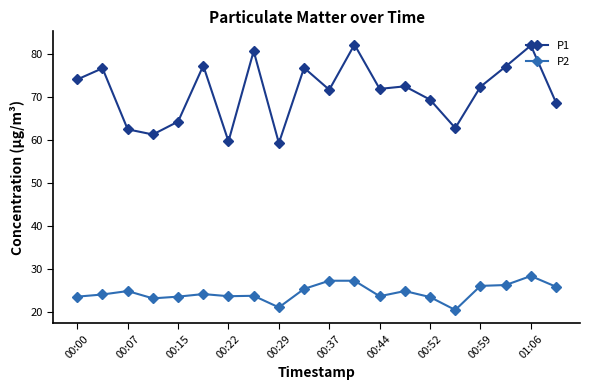

In P2, how many points are lower than both neighbors (excluding endpoints)?

5